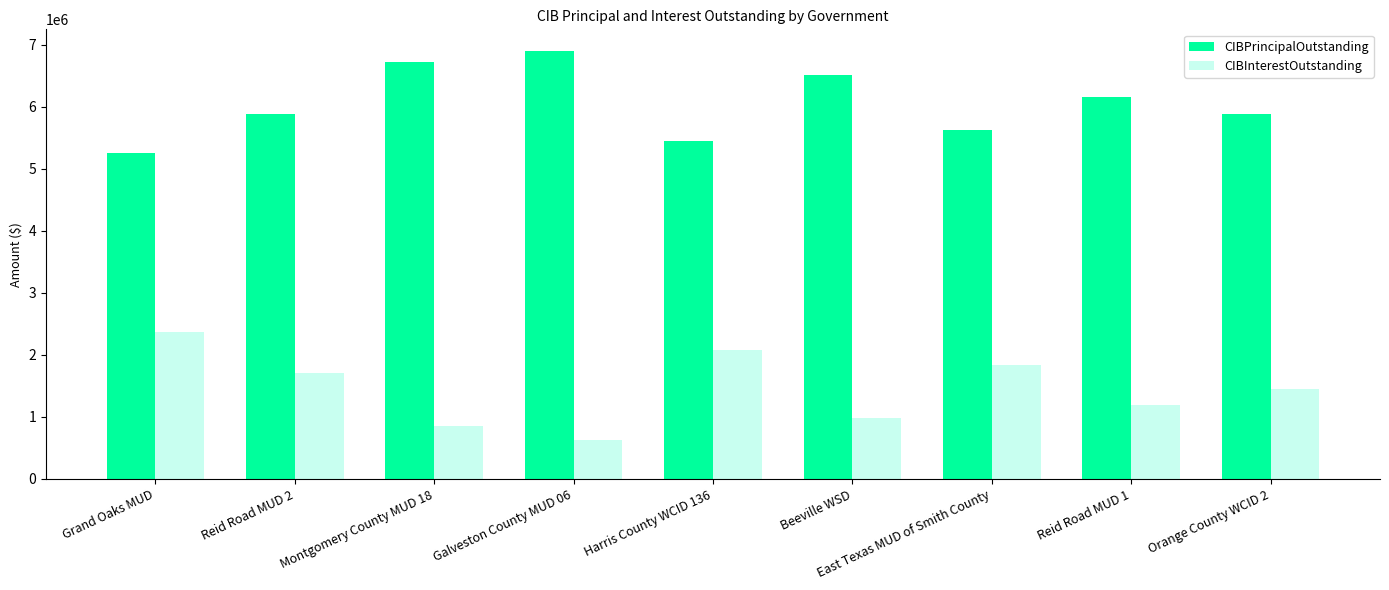

The value of CIBInterestOutstanding at Harris County WCID 136 is 2073400.0. True or false?

True